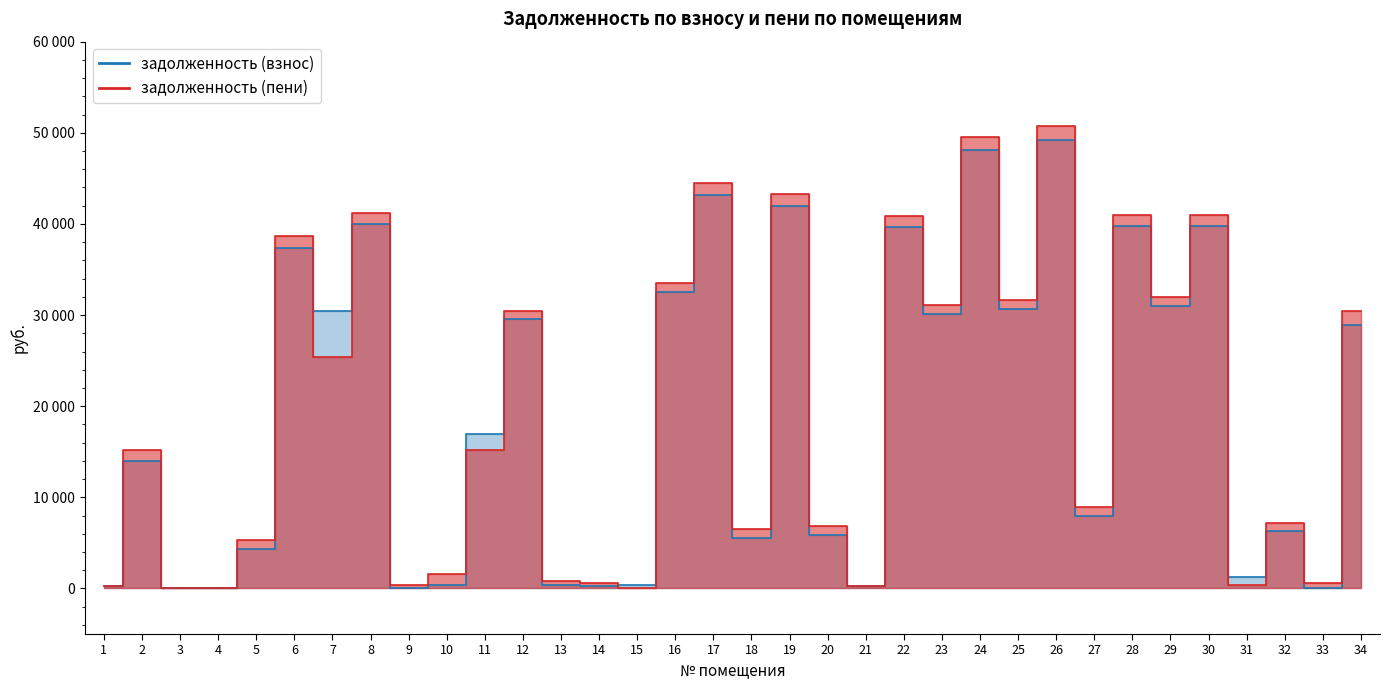

Which series has the largest total across all categories?

задолженность (пени)